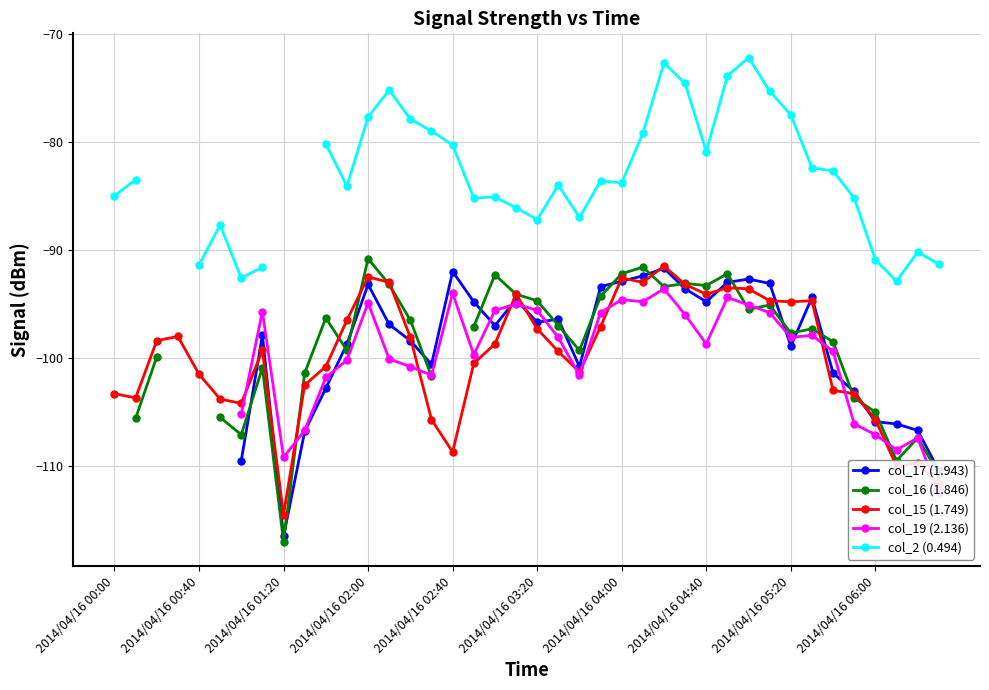

Is it true that col_2 (0.494) equals -85.2 at 17?

True